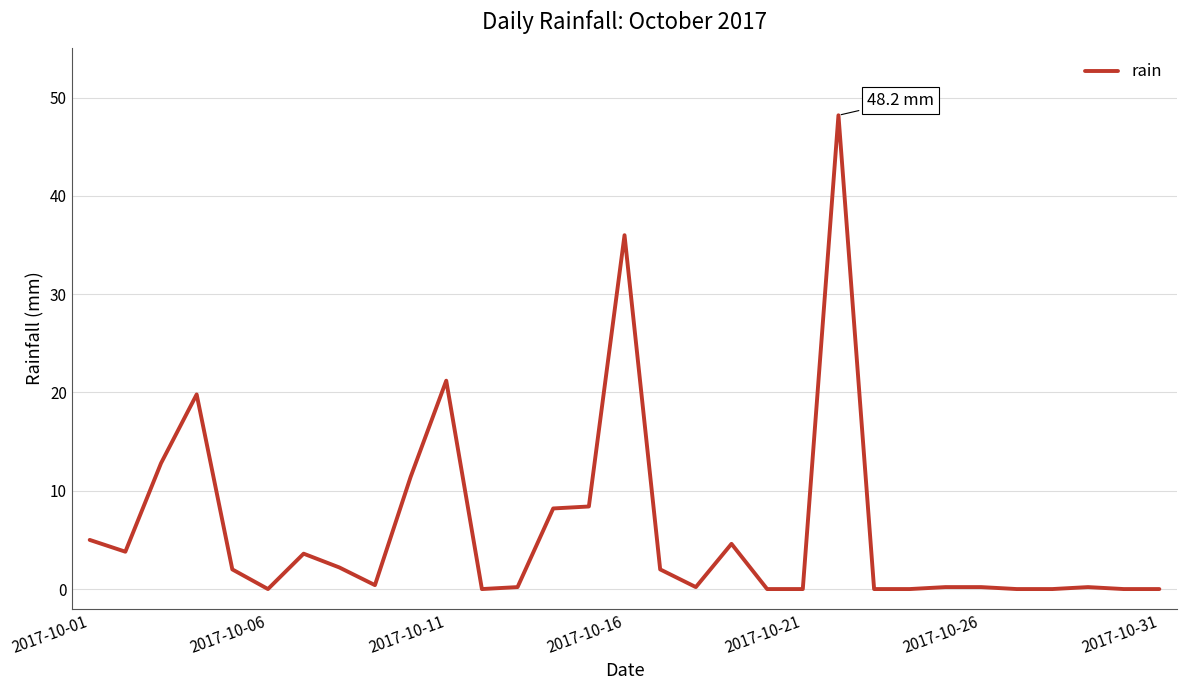

Does the chart have visible grid lines?

Yes